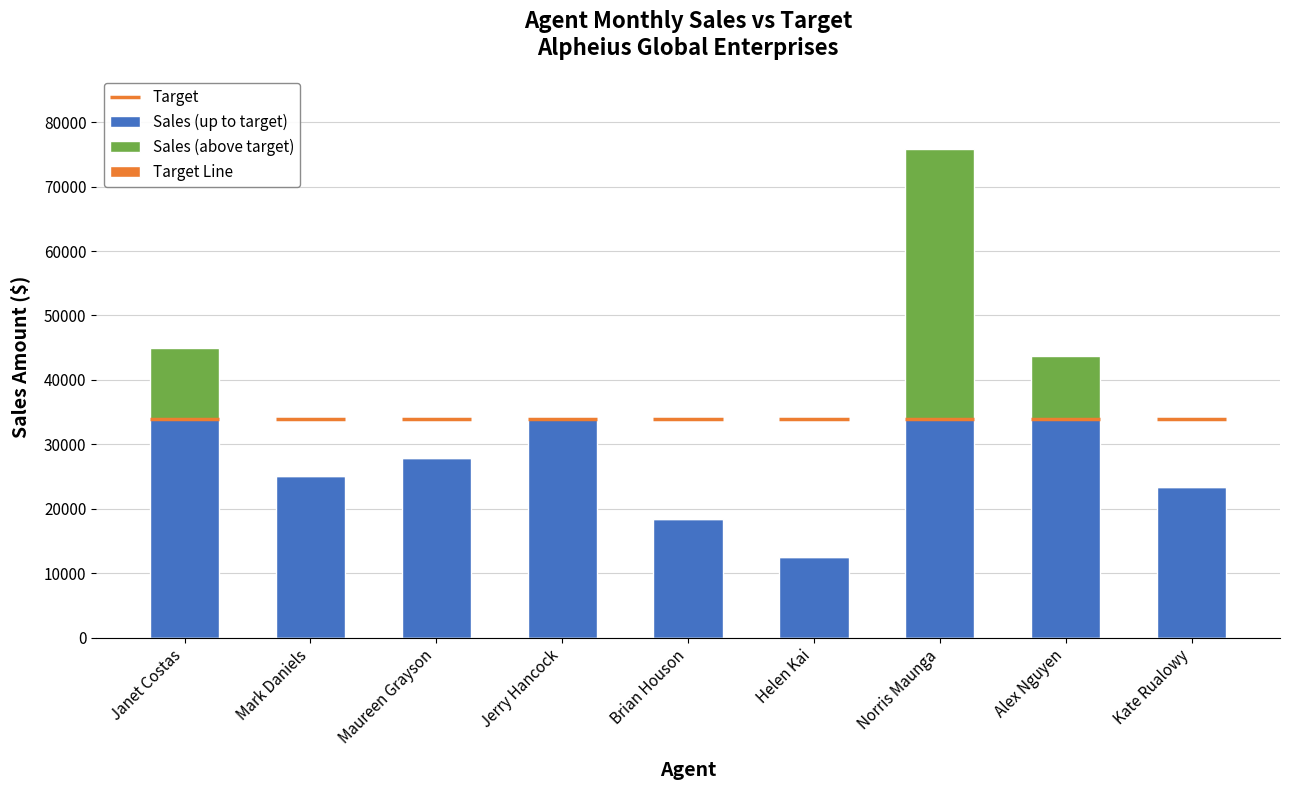

What is the total value across all series at Maureen Grayson?

27800